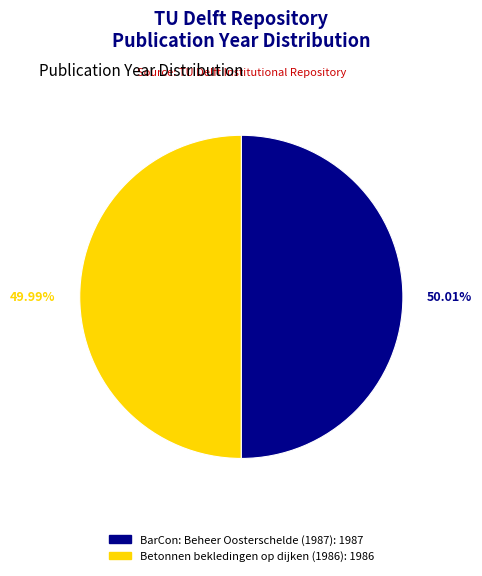

True or false: BarCon: Beheer Oosterschelde (1987) accounts for 58% of the total.

False